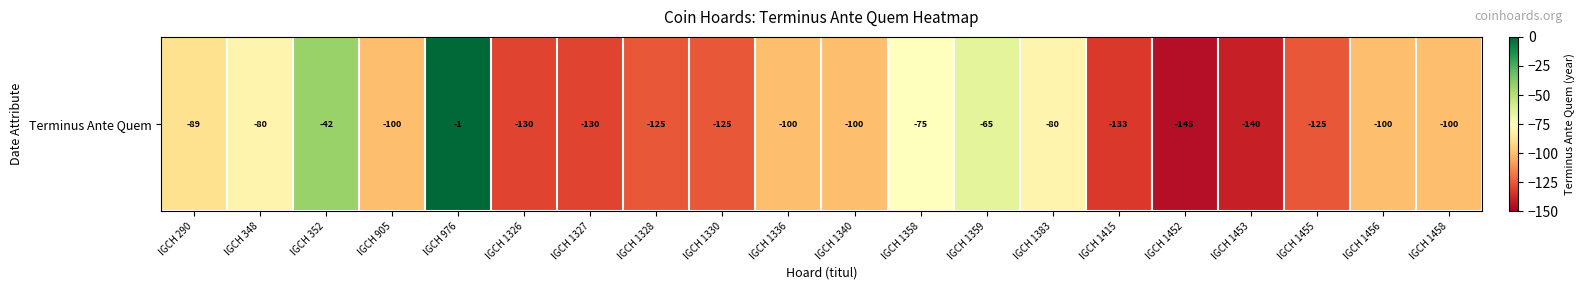

Rank the categories by value from highest to lowest.

IGCH 976, IGCH 352, IGCH 1359, IGCH 1358, IGCH 348, IGCH 1383, IGCH 290, IGCH 905, IGCH 1336, IGCH 1340, IGCH 1456, IGCH 1458, IGCH 1328, IGCH 1330, IGCH 1455, IGCH 1326, IGCH 1327, IGCH 1415, IGCH 1453, IGCH 1452